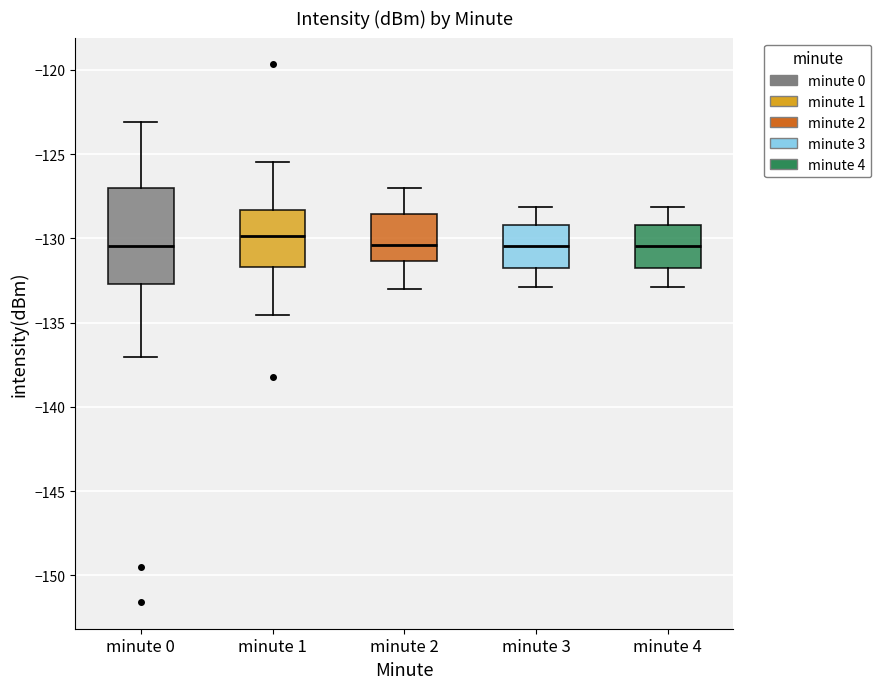

Which box has the highest median line?

minute 1